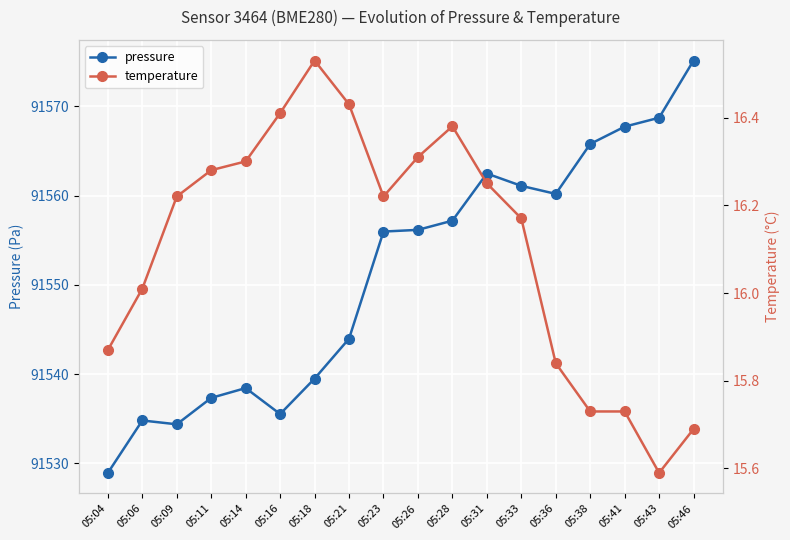

At which category does temperature reach its first local peak?

05:18